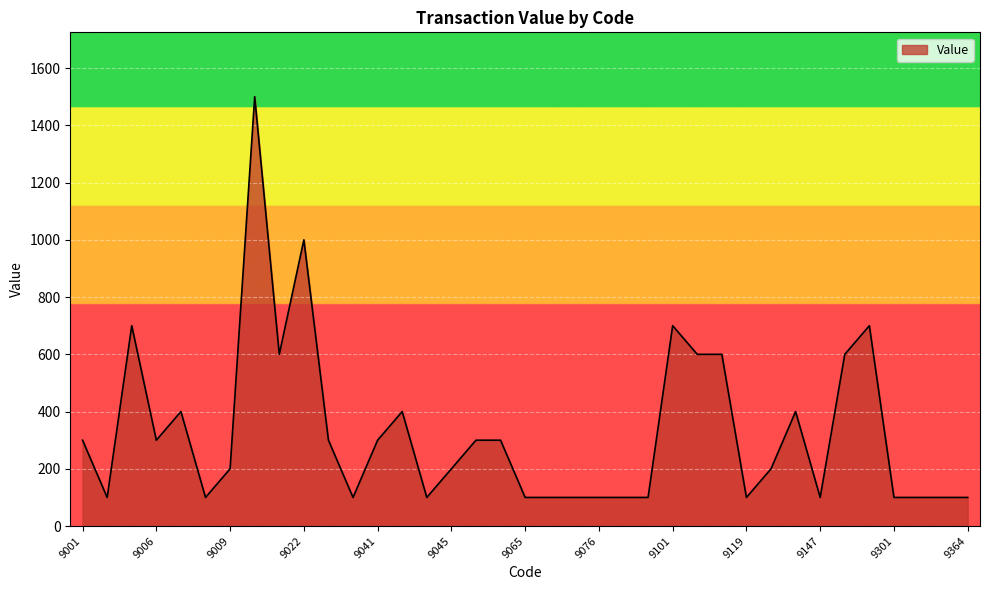

What is the minimum value shown in the chart?

100